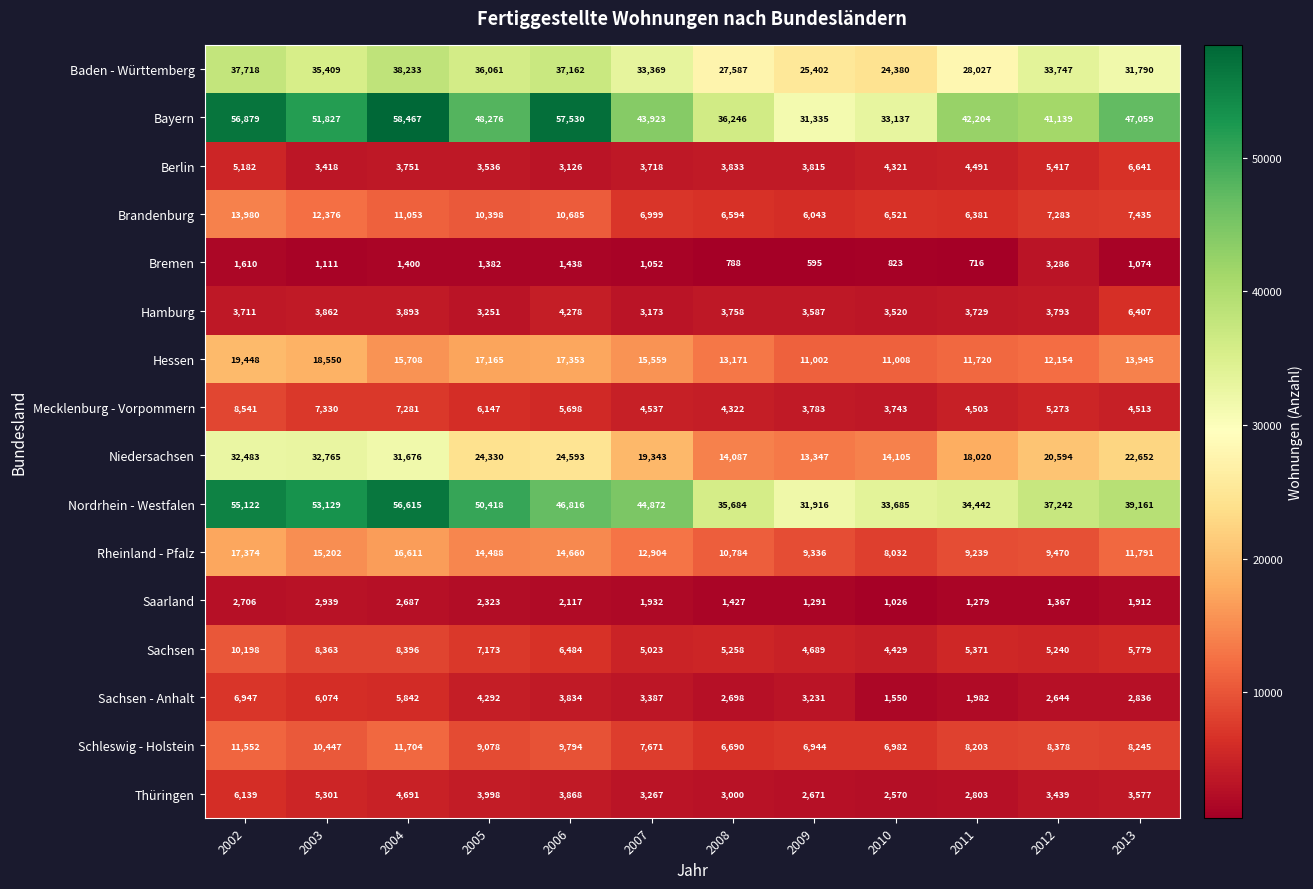

Where is Nordrhein - Westfalen nearest to the value 44265?

2007